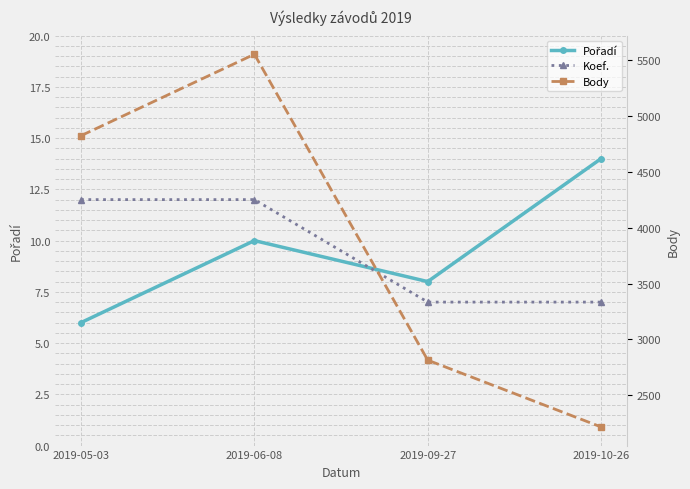

What position from the right is 2019-09-27?

2